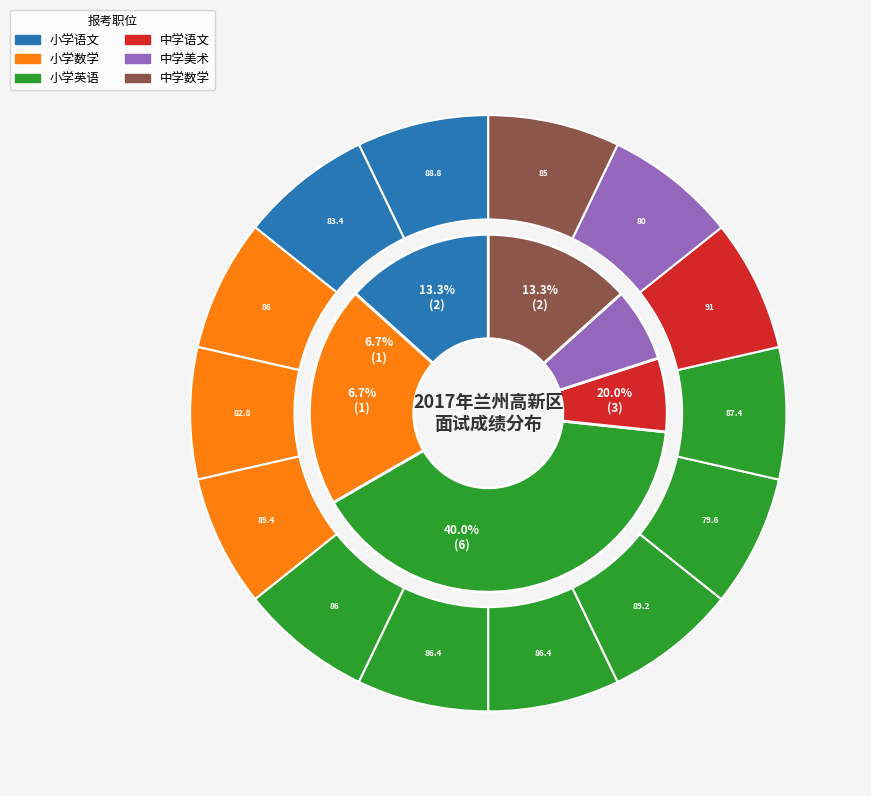

Is it true that 中学美术 is 7% of the pie?

True